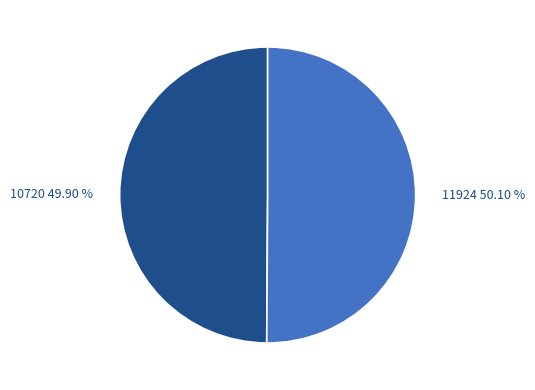

Is there any slice that represents more than half of the pie?

Yes